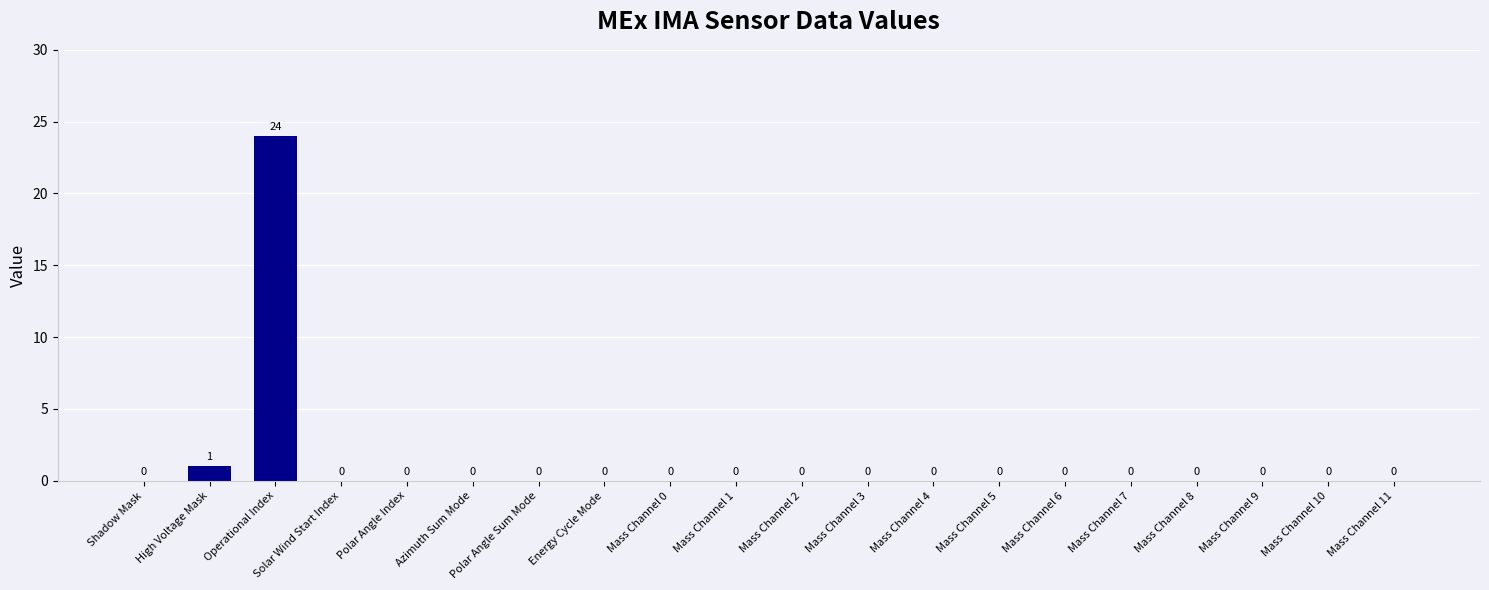

What is the maximum value shown in the chart?

24